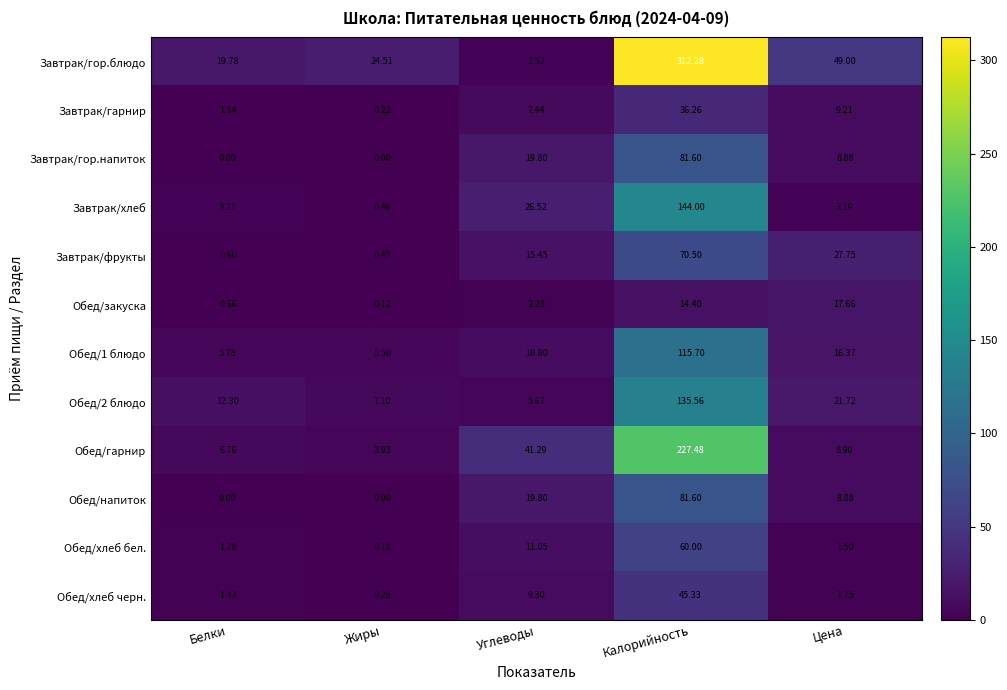

Is the value of Обед/хлеб черн. at Углеводы greater than the value of Завтрак/гарнир at Цена?

Yes